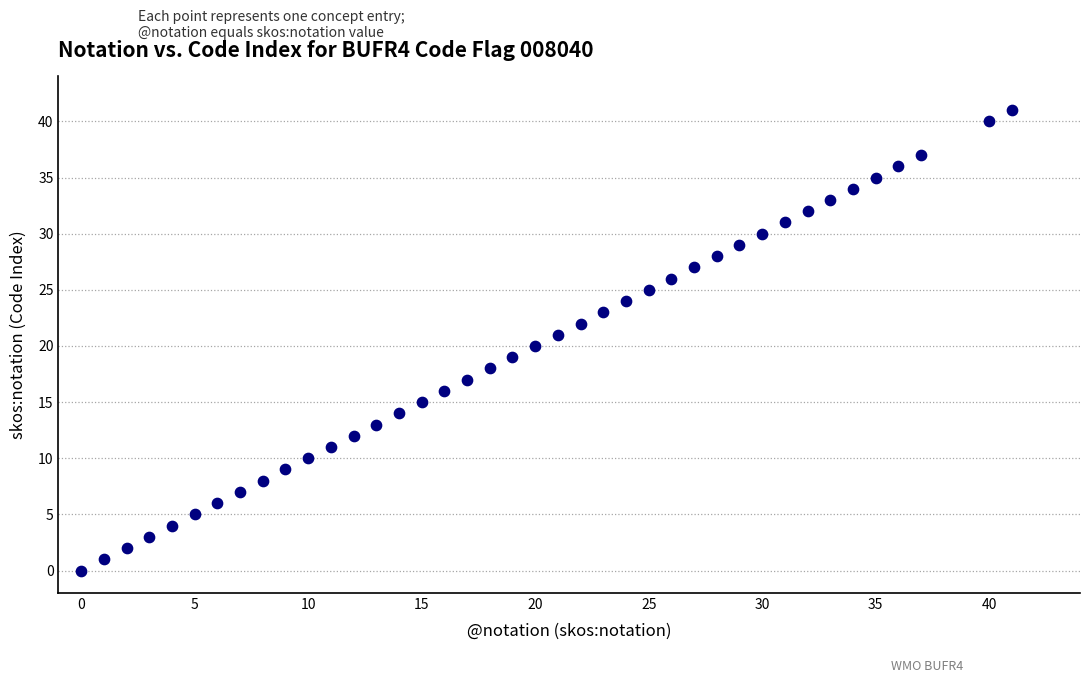

What is the range of X values (max minus min)?

41